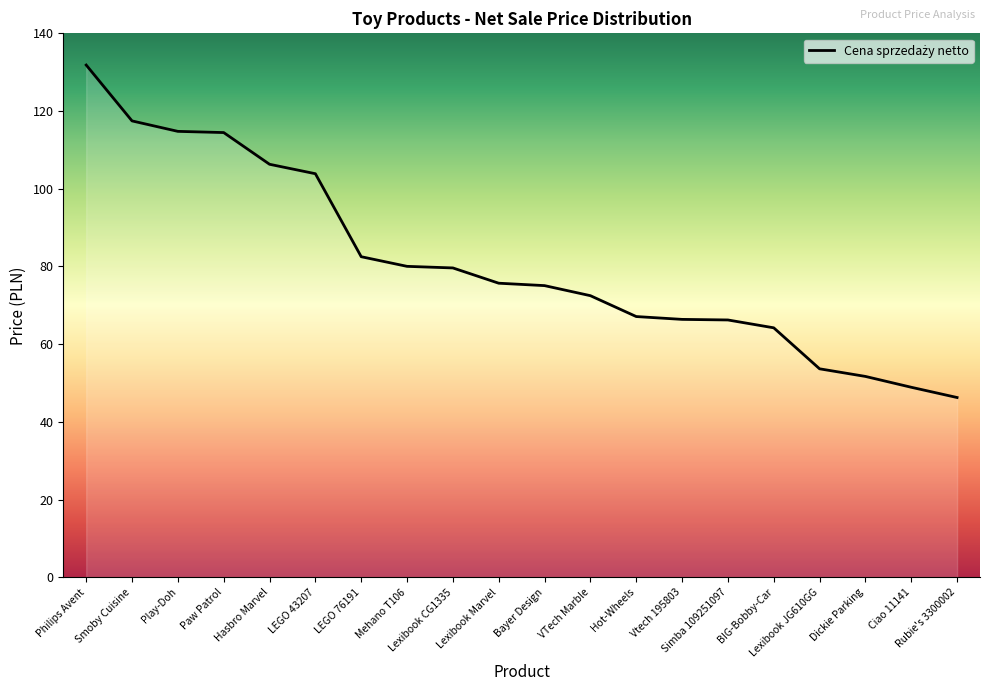

What is the minimum value shown in the chart?

46.3